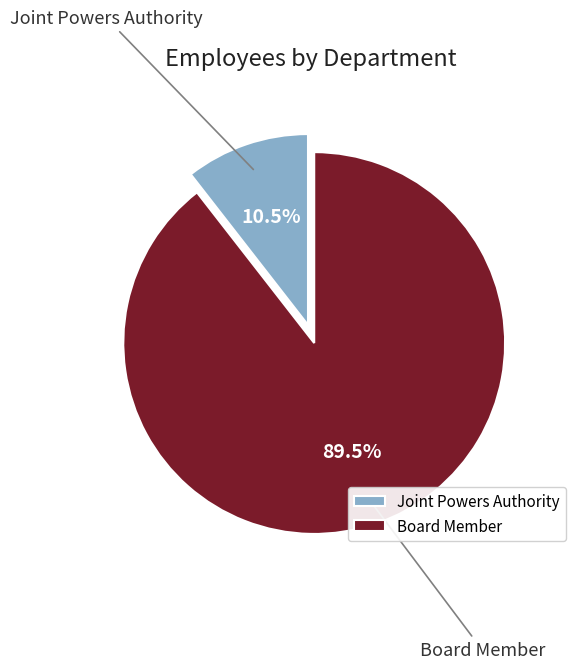

Rank the categories by value from lowest to highest.

Joint Powers Authority, Board Member